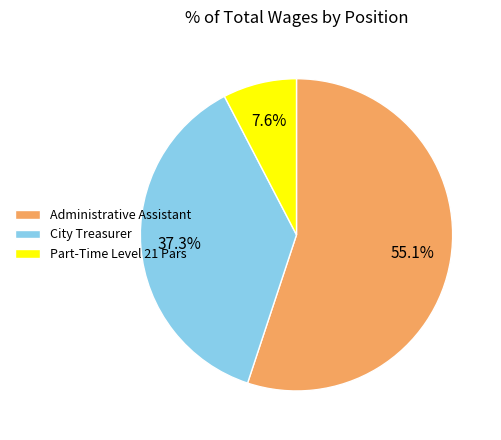

Rank the categories by value from lowest to highest.

Part-Time Level 21 Pars, City Treasurer, Administrative Assistant